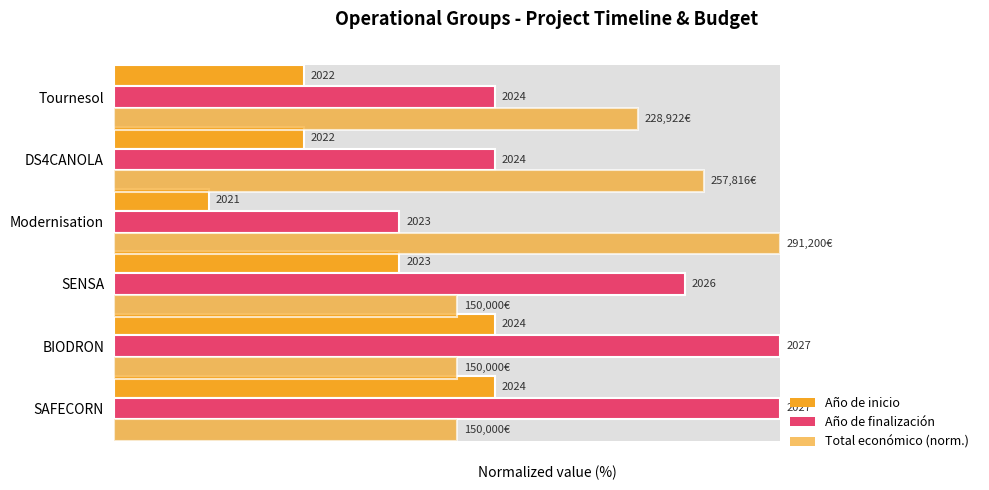

What is the maximum value shown in the chart?

100.0